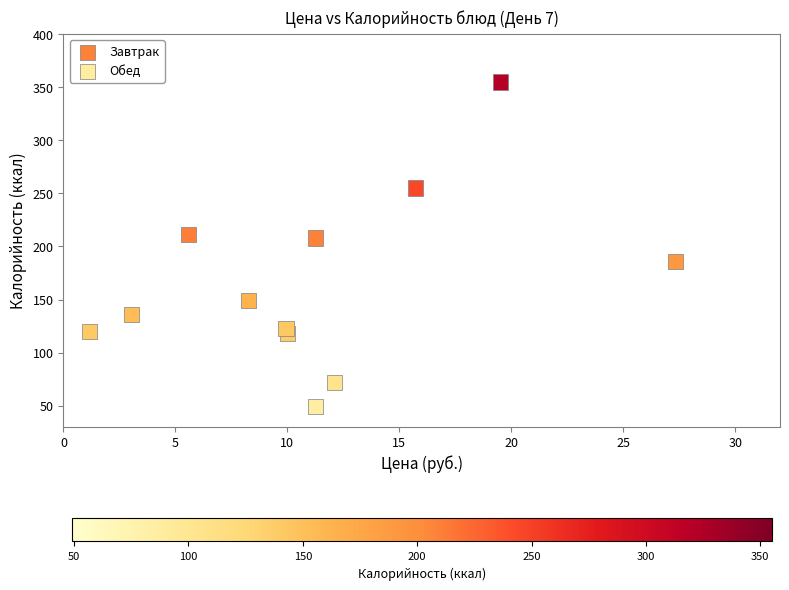

Which series has the widest spread of Y values?

Завтрак